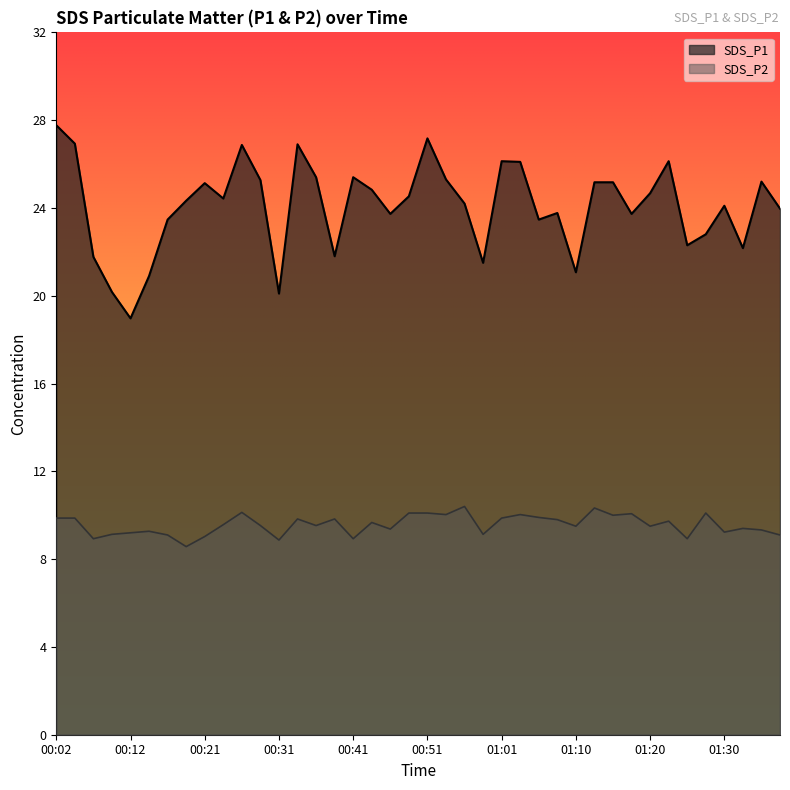

Reading left to right, what are all the values shown in this chart?

SDS_P1: 00:02=27.8	00:04=26.9	00:07=21.8	00:09=20.2	00:12=19.0	00:14=20.9	00:17=23.5	00:19=24.3	00:21=25.1	00:24=24.4	00:26=26.9	00:29=25.3	00:31=20.1	00:34=26.9	00:36=25.4	00:39=21.8	00:41=25.4	00:43=24.8	00:46=23.7	00:48=24.5	00:51=27.2	00:53=25.3	00:56=24.2	00:58=21.5	01:01=26.1	01:03=26.1	01:06=23.5	01:08=23.8	01:10=21.1	01:13=25.2	01:15=25.2	01:18=23.7	01:20=24.7	01:23=26.1	01:25=22.3	01:28=22.8	01:30=24.1	01:32=22.2	01:35=25.2	01:37=24.0
SDS_P2: 00:02=9.9	00:04=9.9	00:07=8.9	00:09=9.1	00:12=9.2	00:14=9.3	00:17=9.1	00:19=8.6	00:21=9.0	00:24=9.6	00:26=10.1	00:29=9.5	00:31=8.9	00:34=9.8	00:36=9.5	00:39=9.8	00:41=8.9	00:43=9.7	00:46=9.4	00:48=10.1	00:51=10.1	00:53=10.0	00:56=10.4	00:58=9.1	01:01=9.9	01:03=10.0	01:06=9.9	01:08=9.8	01:10=9.5	01:13=10.3	01:15=10.0	01:18=10.1	01:20=9.5	01:23=9.7	01:25=8.9	01:28=10.1	01:30=9.2	01:32=9.4	01:35=9.3	01:37=9.1